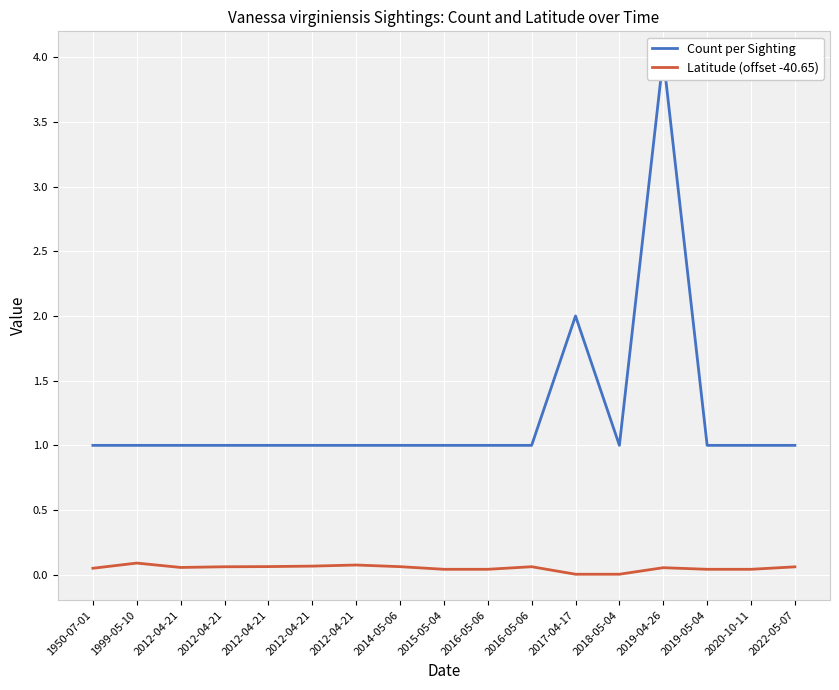

In Latitude (offset -40.65), how many points are higher than both neighbors (excluding endpoints)?

4